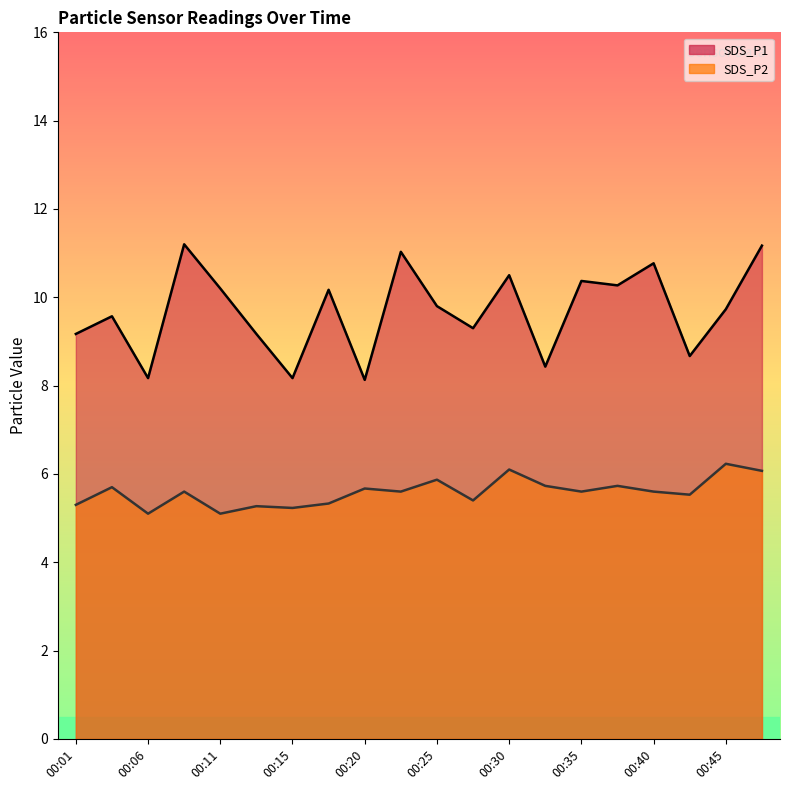

At how many categories does at least one series exceed 8?

20